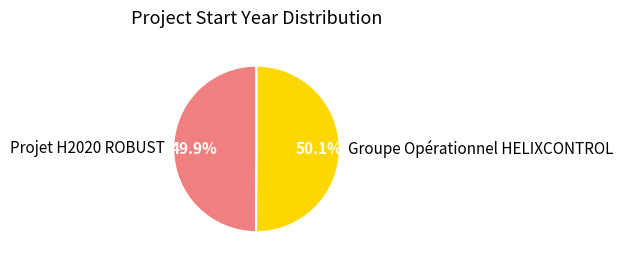

Is there a majority slice in this chart?

Yes